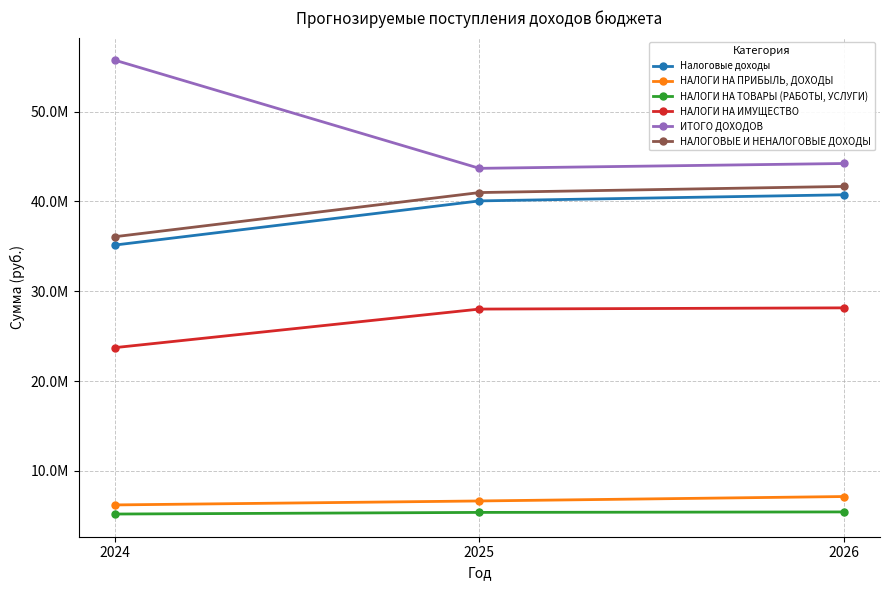

Is the value of Налоговые доходы at 2026 greater than the value of НАЛОГИ НА ТОВАРЫ (РАБОТЫ, УСЛУГИ) at 2024?

Yes